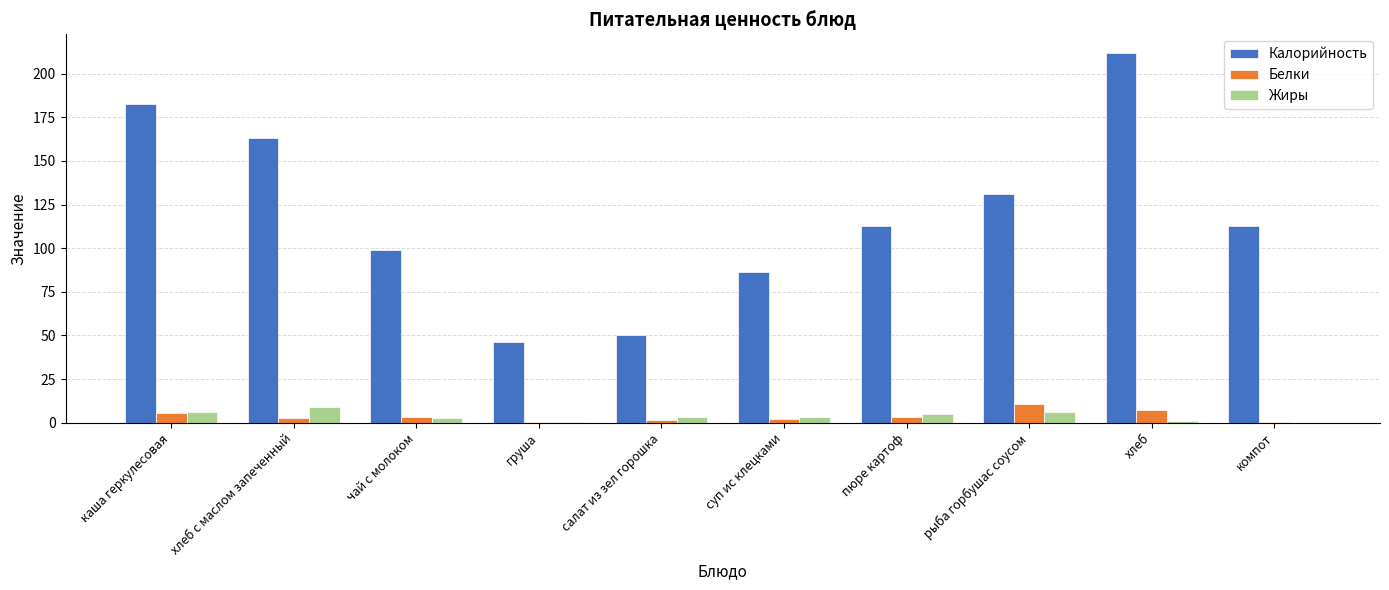

Is the value of Калорийность at салат из зел горошка greater than the value of Белки at рыба горбушас соусом?

Yes